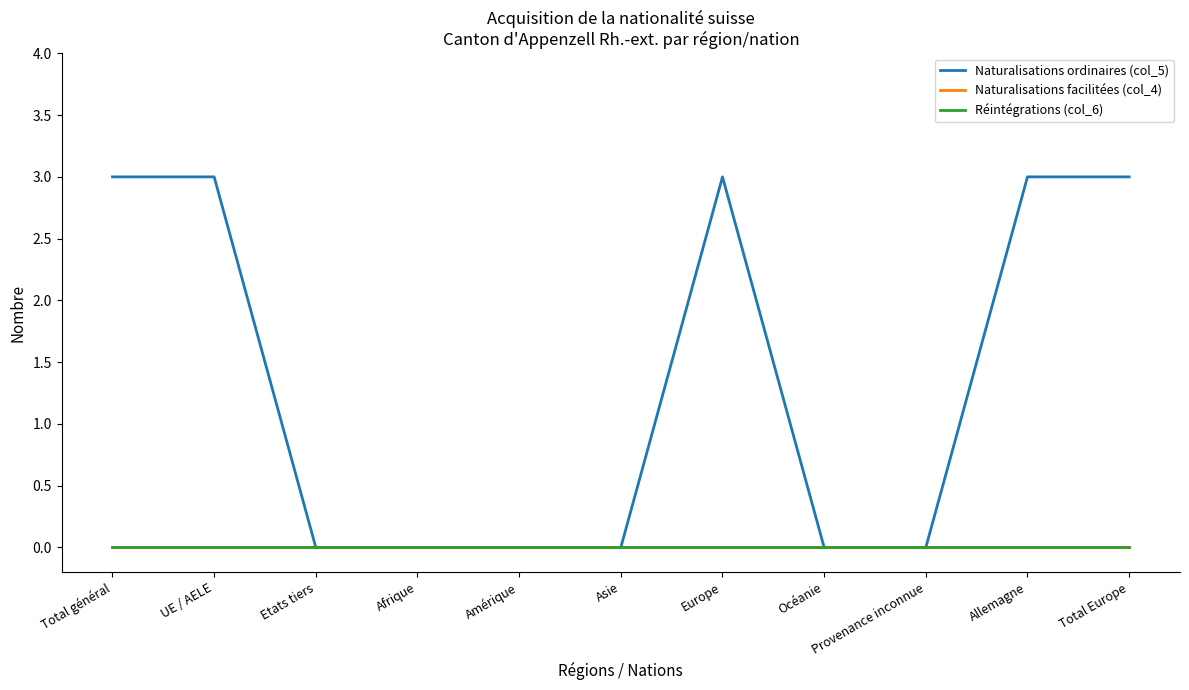

Reading right to left, transcribe all the data shown in this chart.

Naturalisations ordinaires (col_5): 3	3	0	0	3	0	0	0	0	3	3
Naturalisations facilitées (col_4): 0	0	0	0	0	0	0	0	0	0	0
Réintégrations (col_6): 0	0	0	0	0	0	0	0	0	0	0